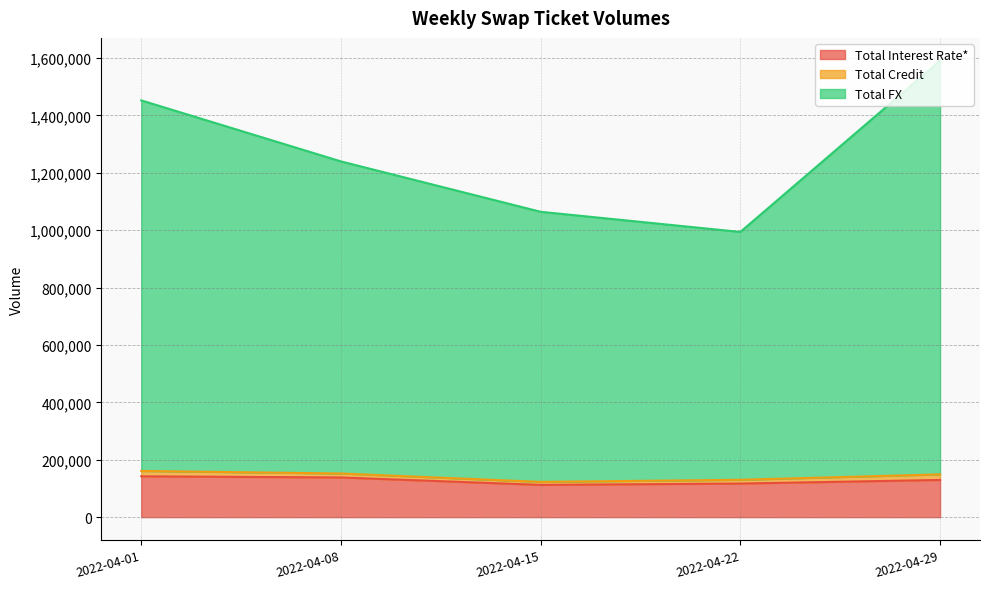

True or false: Total FX and Total Interest Rate* intersect in this chart.

False